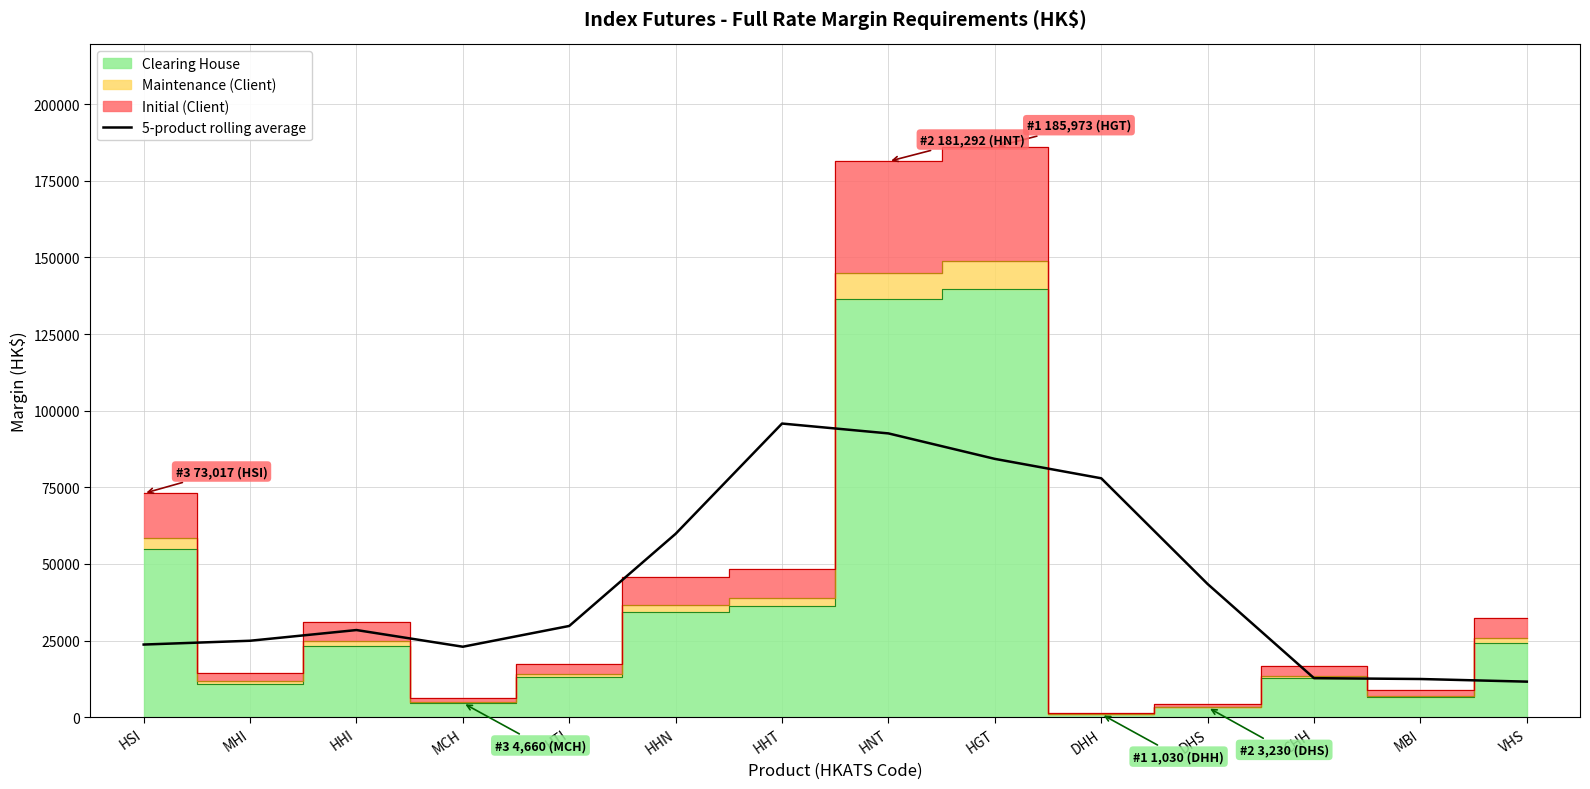

What is the approximate value at VHS?

11624.0